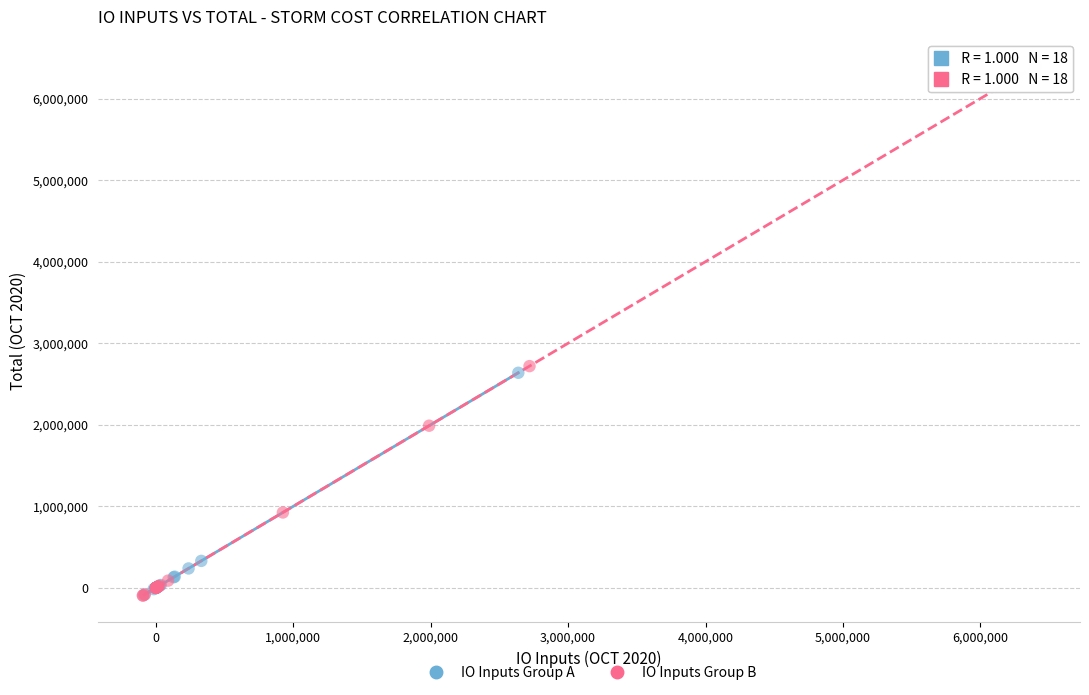

Which series reaches the maximum Y coordinate?

IO Inputs Group B